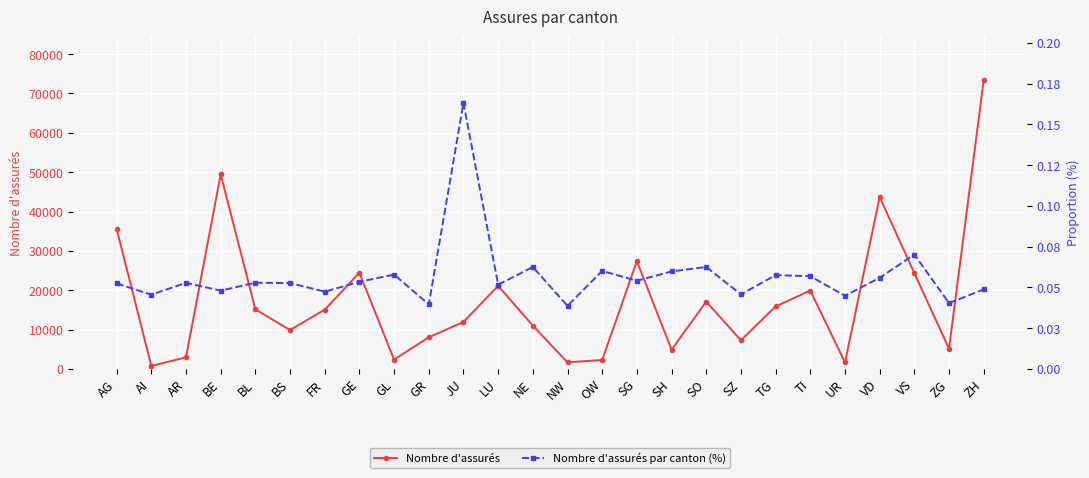

Reading left to right, transcribe all the data shown in this chart.

Nombre d'assurés: AG=35618.0	AI=746.0	AR=2943.0	BE=49417.0	BL=15135.0	BS=9878.0	FR=15061.0	GE=24427.0	GL=2356.0	GR=8029.0	JU=11934.0	LU=21108.0	NE=10994.0	NW=1669.0	OW=2279.0	SG=27382.0	SH=4874.0	SO=17096.0	SZ=7268.0	TG=15863.0	TI=19928.0	UR=1640.0	VD=43704.0	VS=24322.0	ZG=5121.0	ZH=73474.0
Nombre d'assurés par canton (%): AG=0.1	AI=0.0	AR=0.1	BE=0.0	BL=0.1	BS=0.1	FR=0.0	GE=0.1	GL=0.1	GR=0.0	JU=0.2	LU=0.1	NE=0.1	NW=0.0	OW=0.1	SG=0.1	SH=0.1	SO=0.1	SZ=0.0	TG=0.1	TI=0.1	UR=0.0	VD=0.1	VS=0.1	ZG=0.0	ZH=0.0